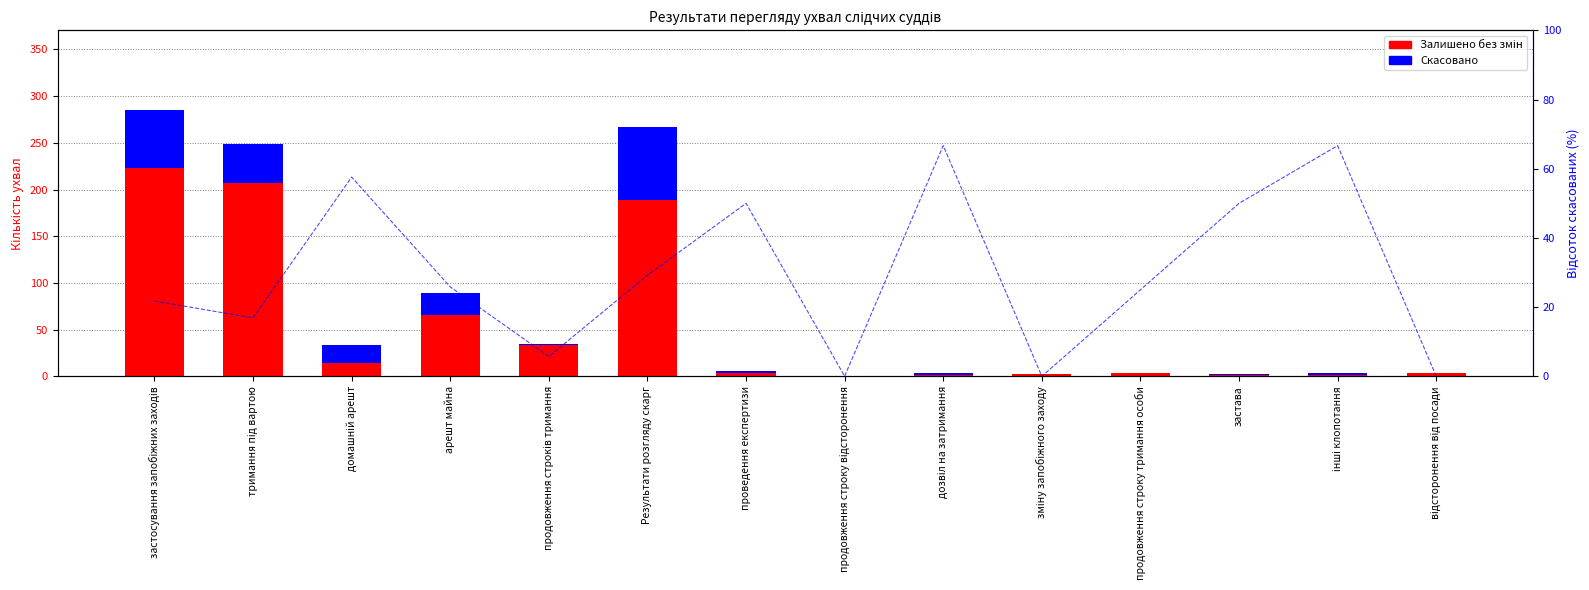

How many bars are there in each group?

2